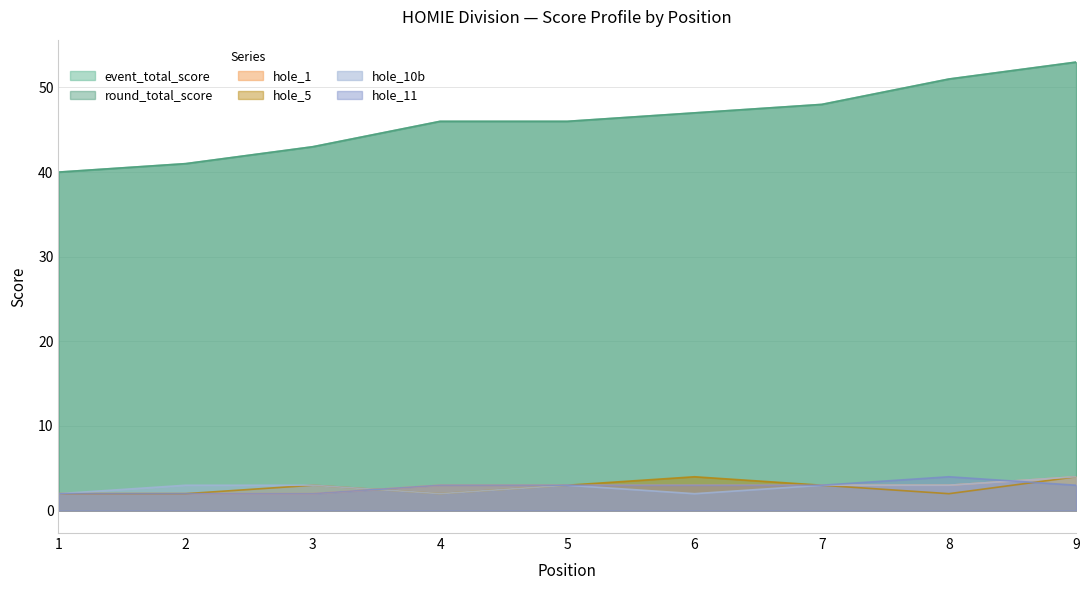

What is the greatest value displayed?

53